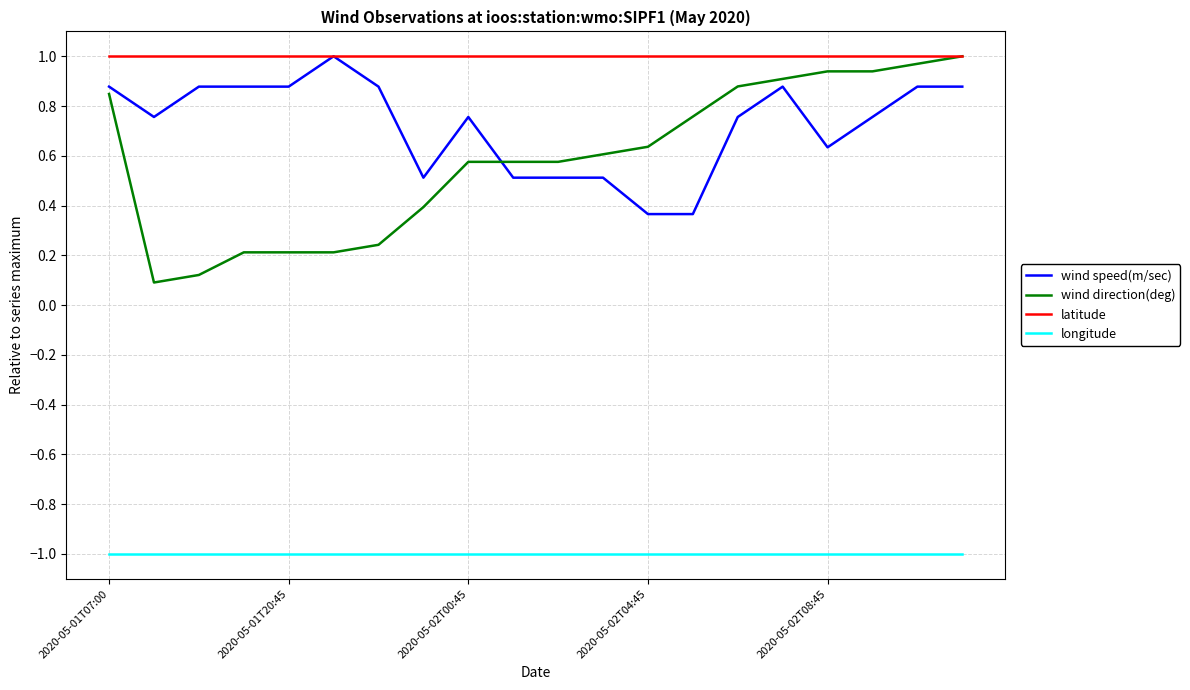

Which series has the widest spread of values?

wind direction(deg)